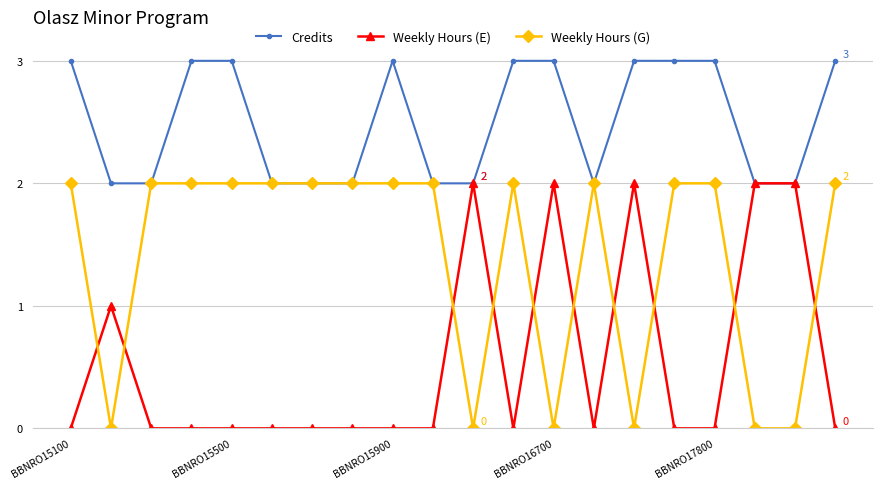

What is the value of the Weekly Hours (E) point at the 19th from the left?

2